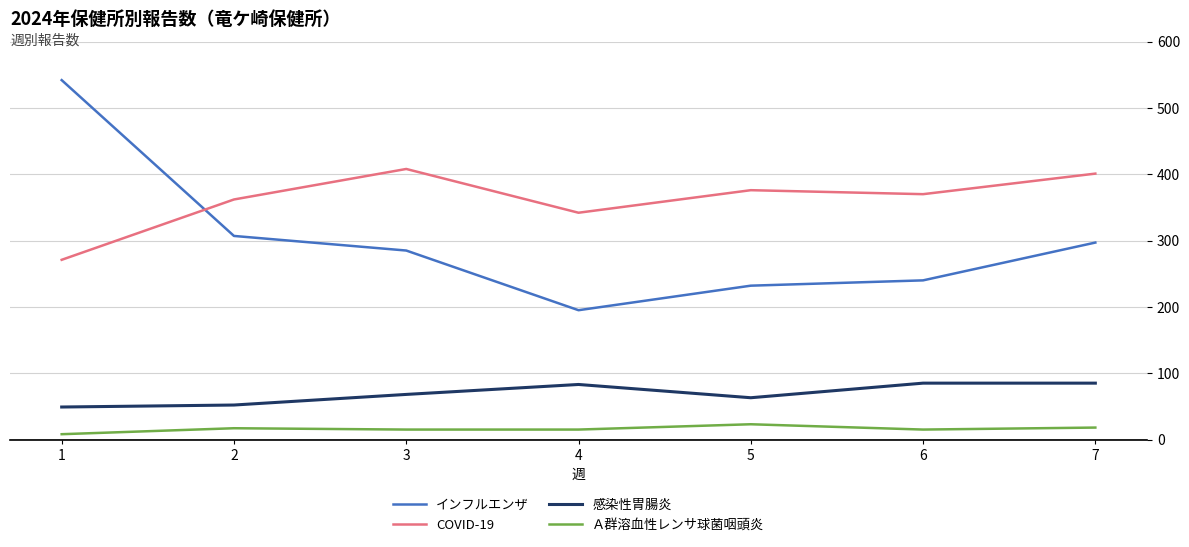

At 5, list the series in order from smallest to largest.

Ａ群溶血性レンサ球菌咽頭炎, 感染性胃腸炎, インフルエンザ, COVID-19